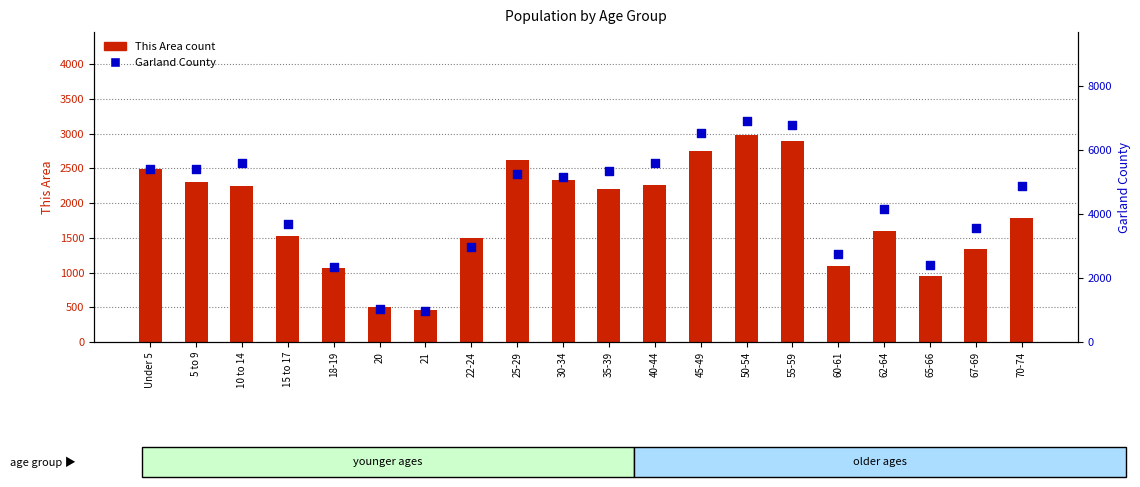

Which series reaches the minimum Y coordinate?

This Area count